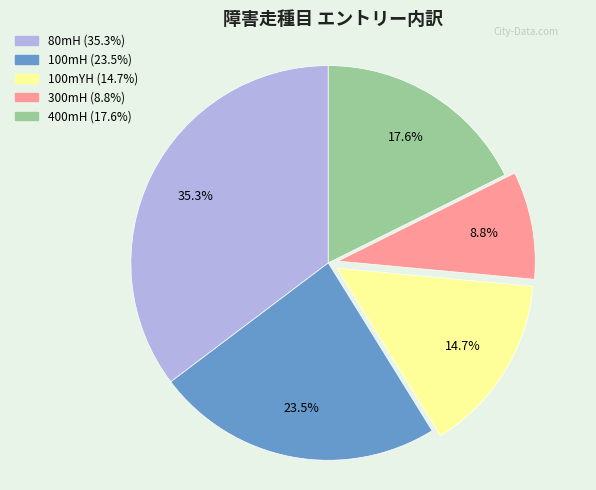

Does any single category account for the majority?

No